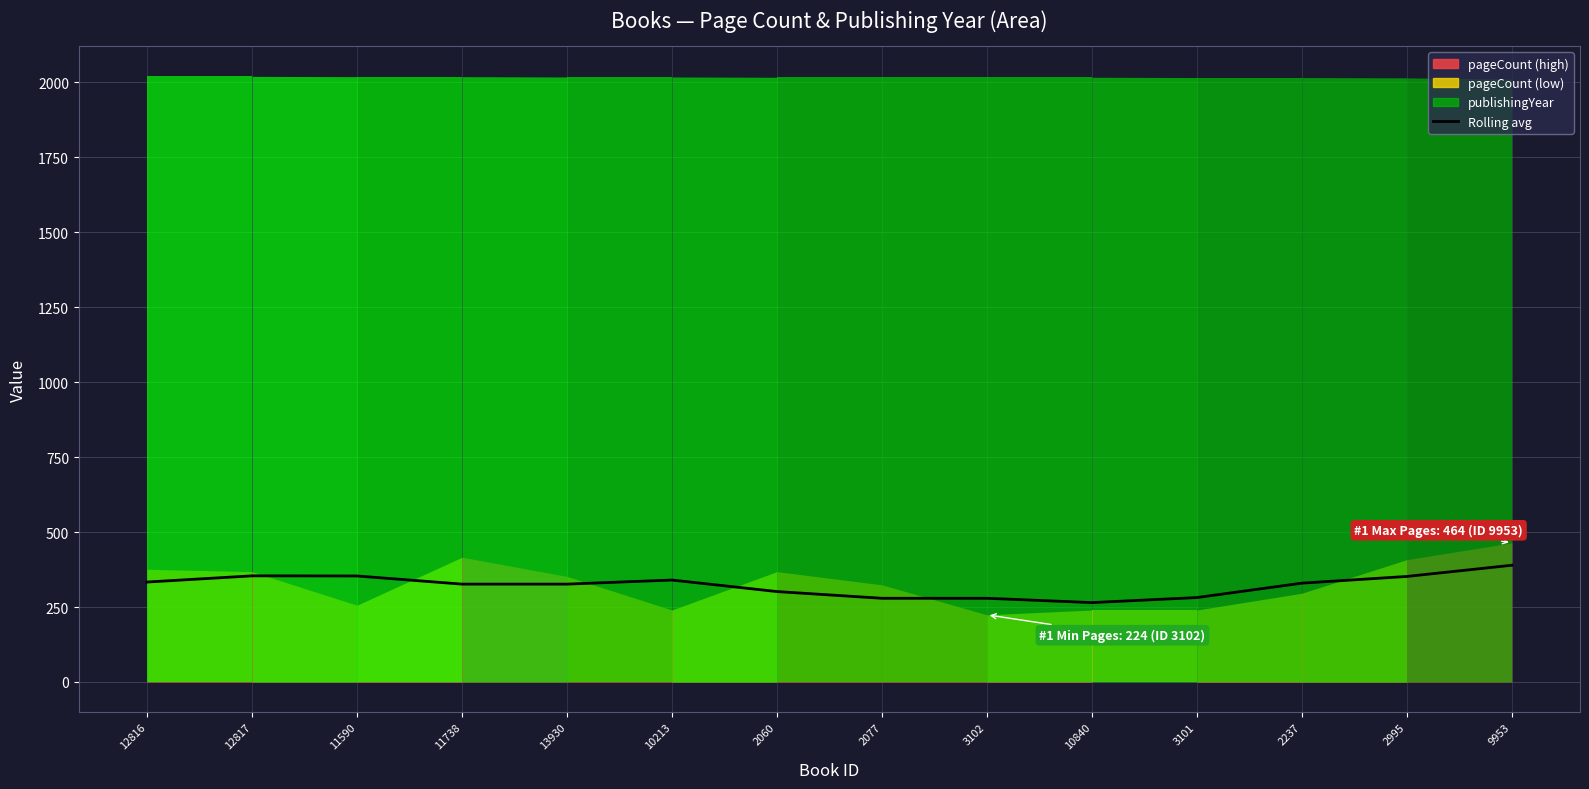

How many data points are above 329?

7